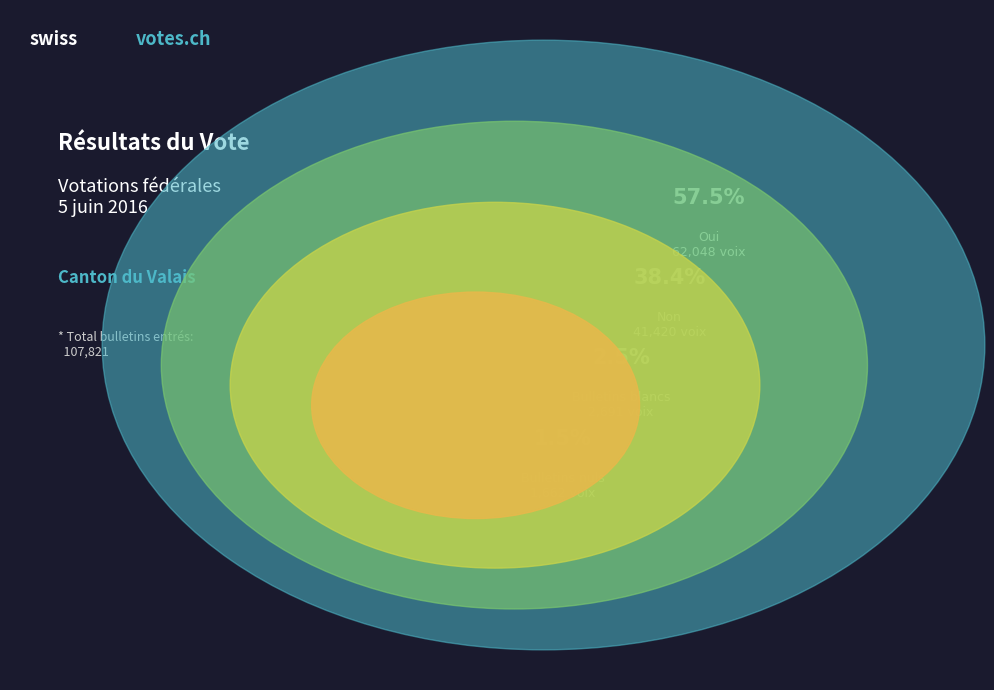

Is it true that Bulletins blancs is 9% of the pie?

False